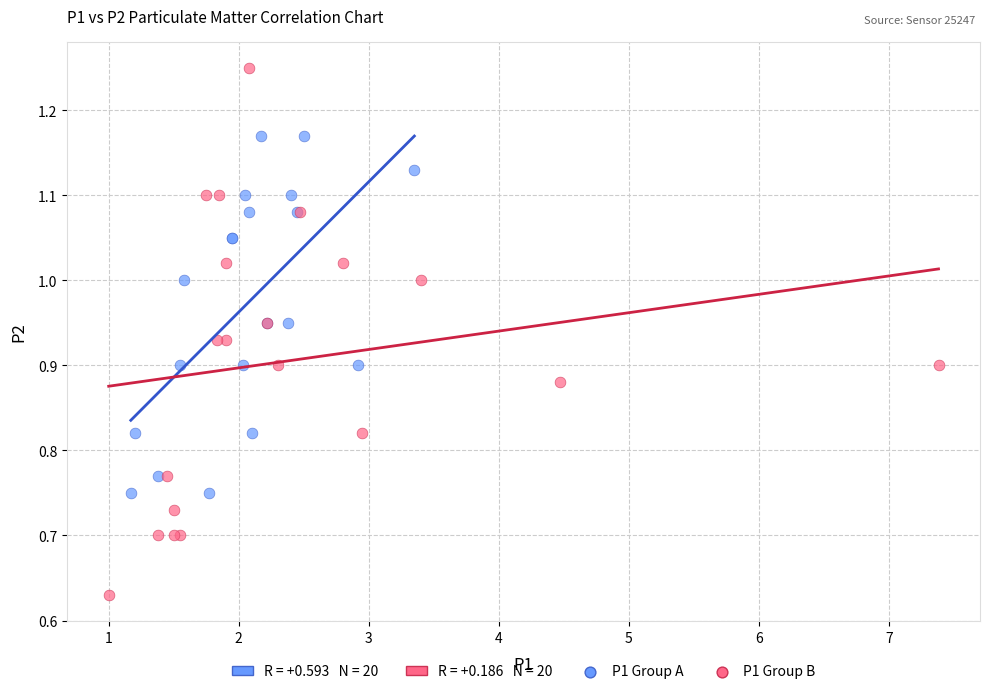

Which series reaches the minimum Y coordinate?

P1 Group B